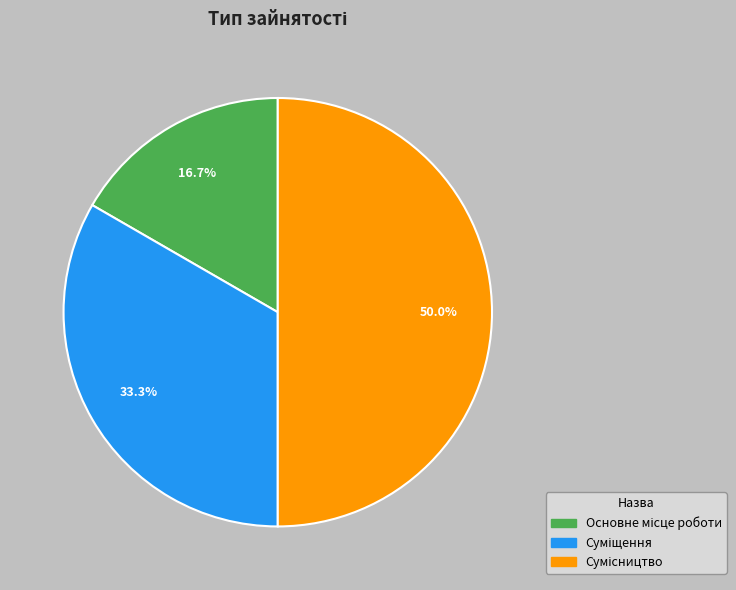

Count the number of slices in the pie.

3